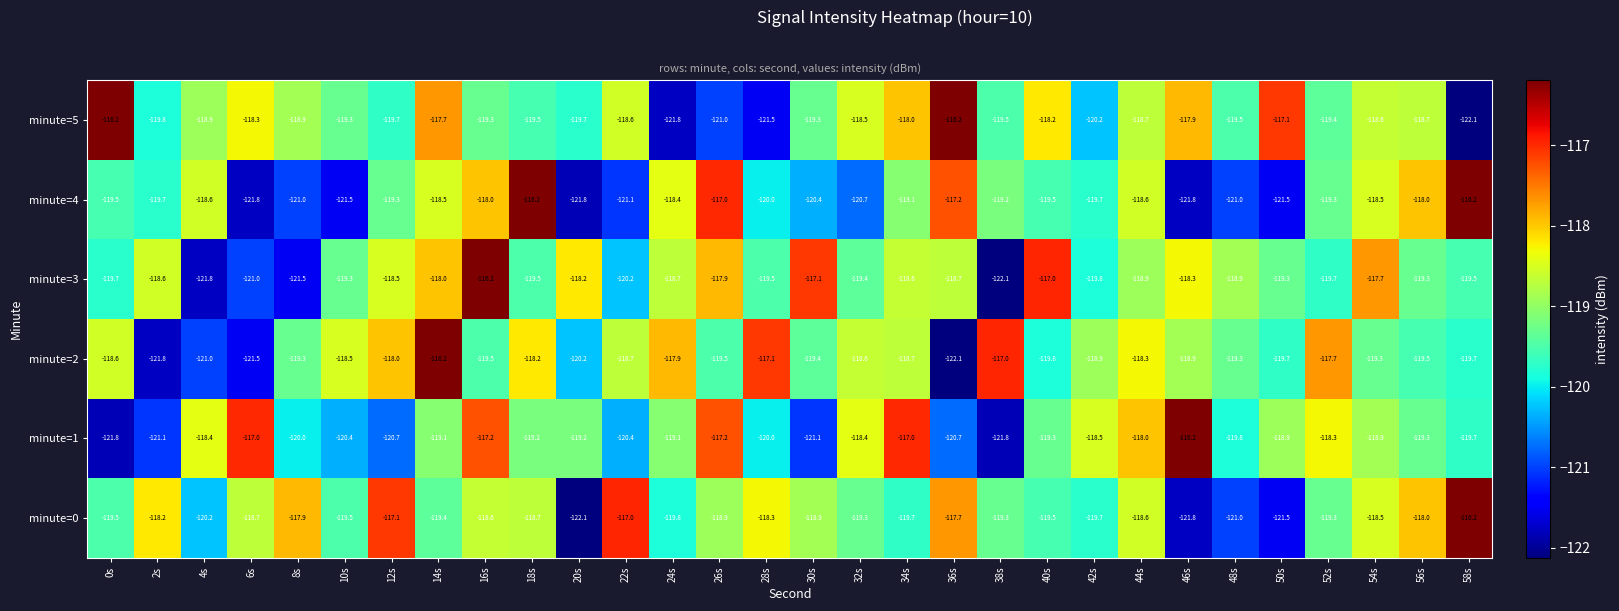

Which series has the largest total across all categories?

minute=5